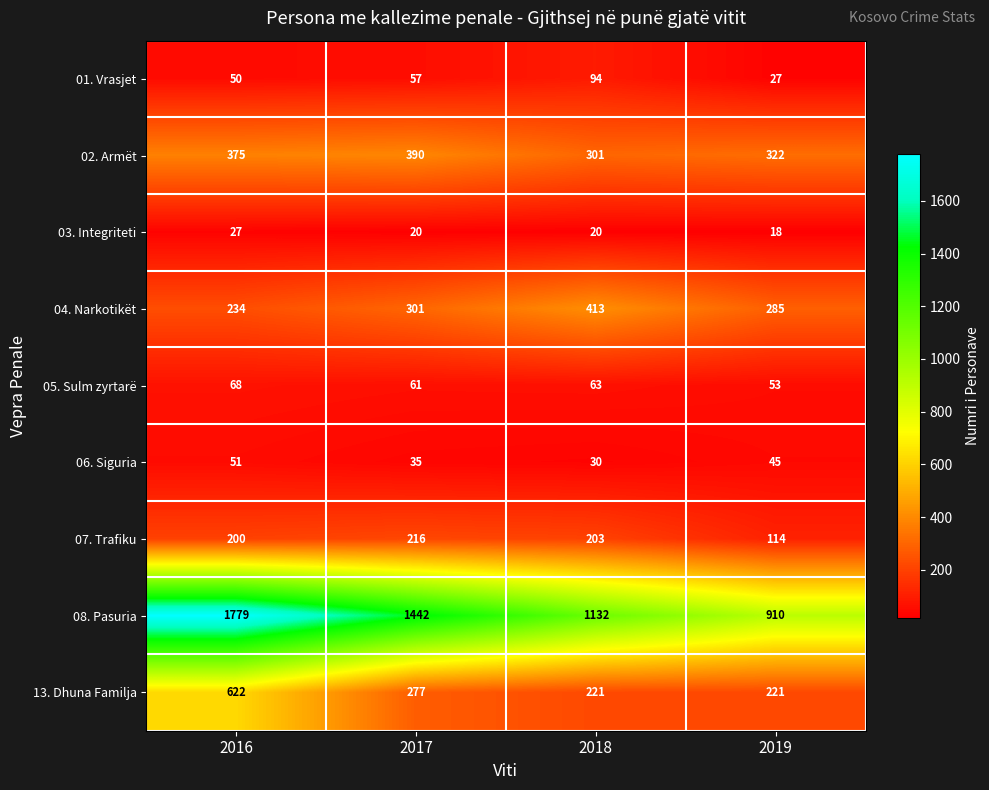

True or false: 13. Dhuna Familja has a value of 277 at 2017.

True